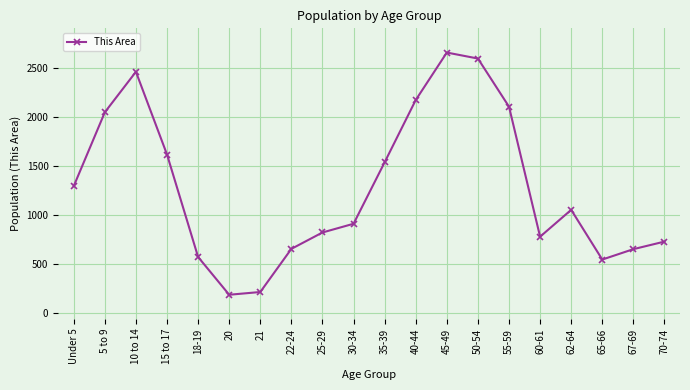

What is the change in value from 18-19 to 65-66?

-26